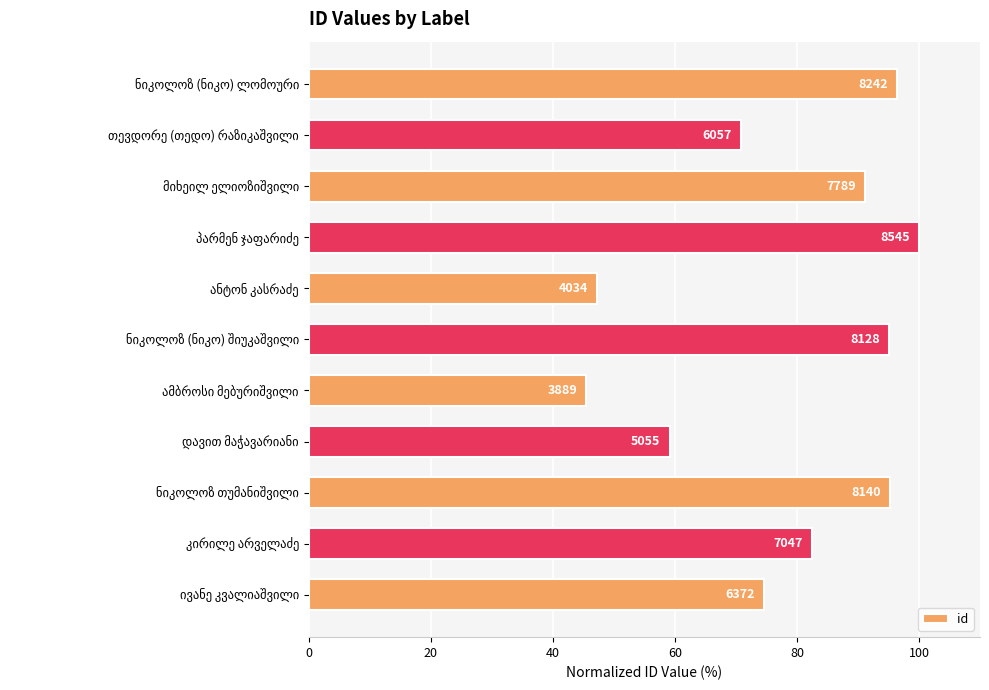

What is the maximum value shown in the chart?

100.0